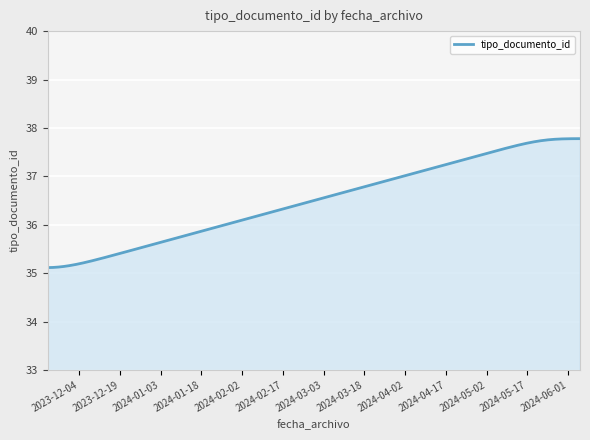

What is the smallest value displayed?

35.1